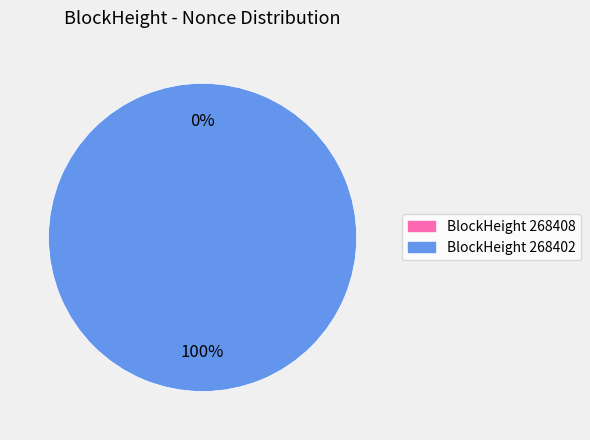

The 268408 slice represents 10% of the pie. True or false?

False